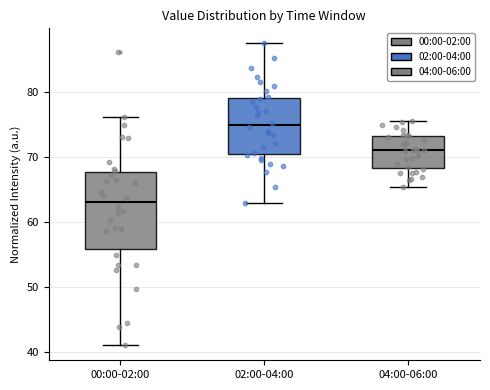

Which box's median line is the lowest?

00:00-02:00